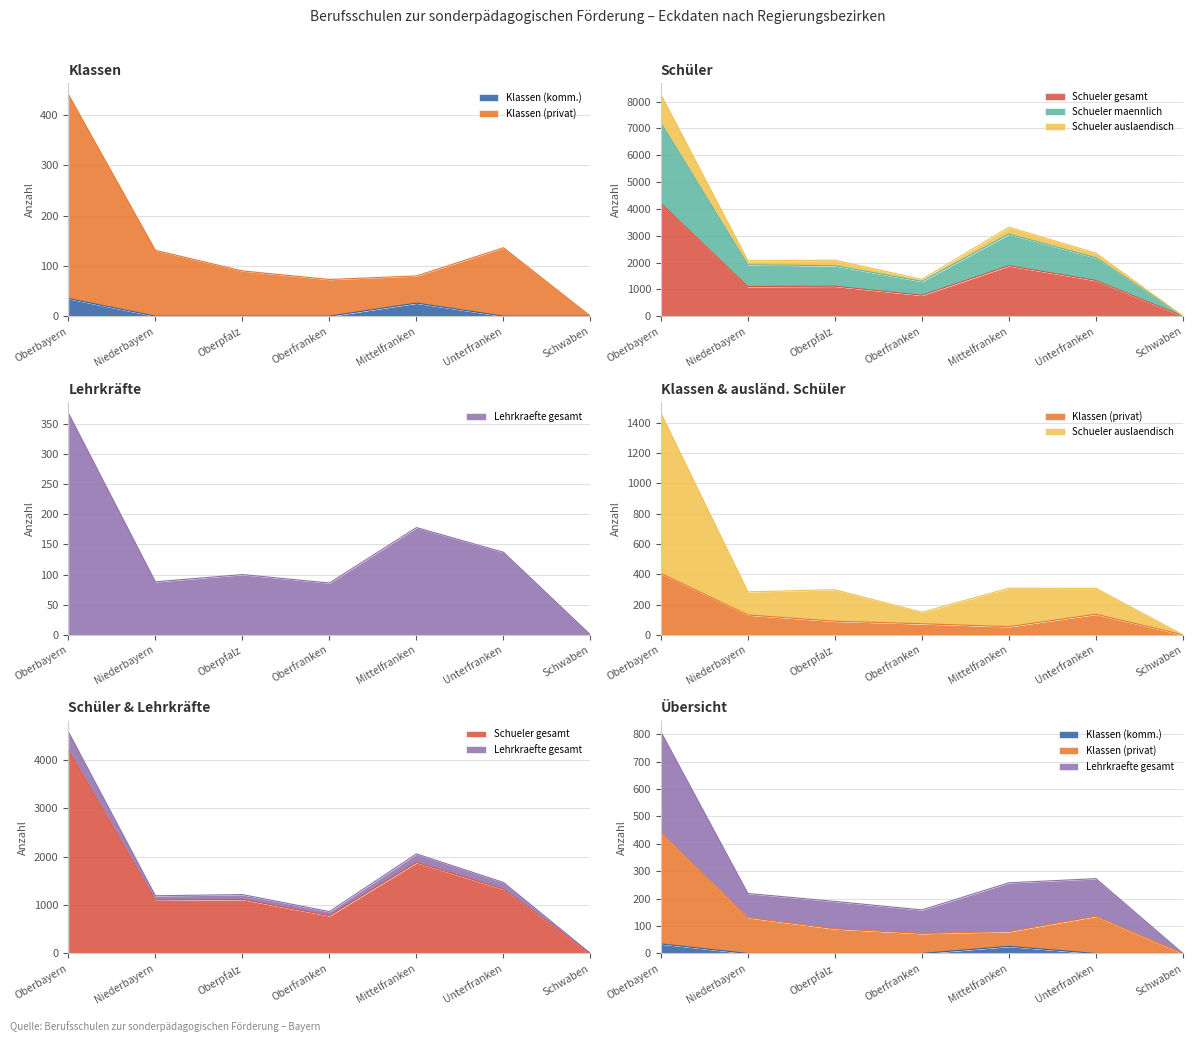

What is the spread (max minus min) of values at Niederbayern?

2067